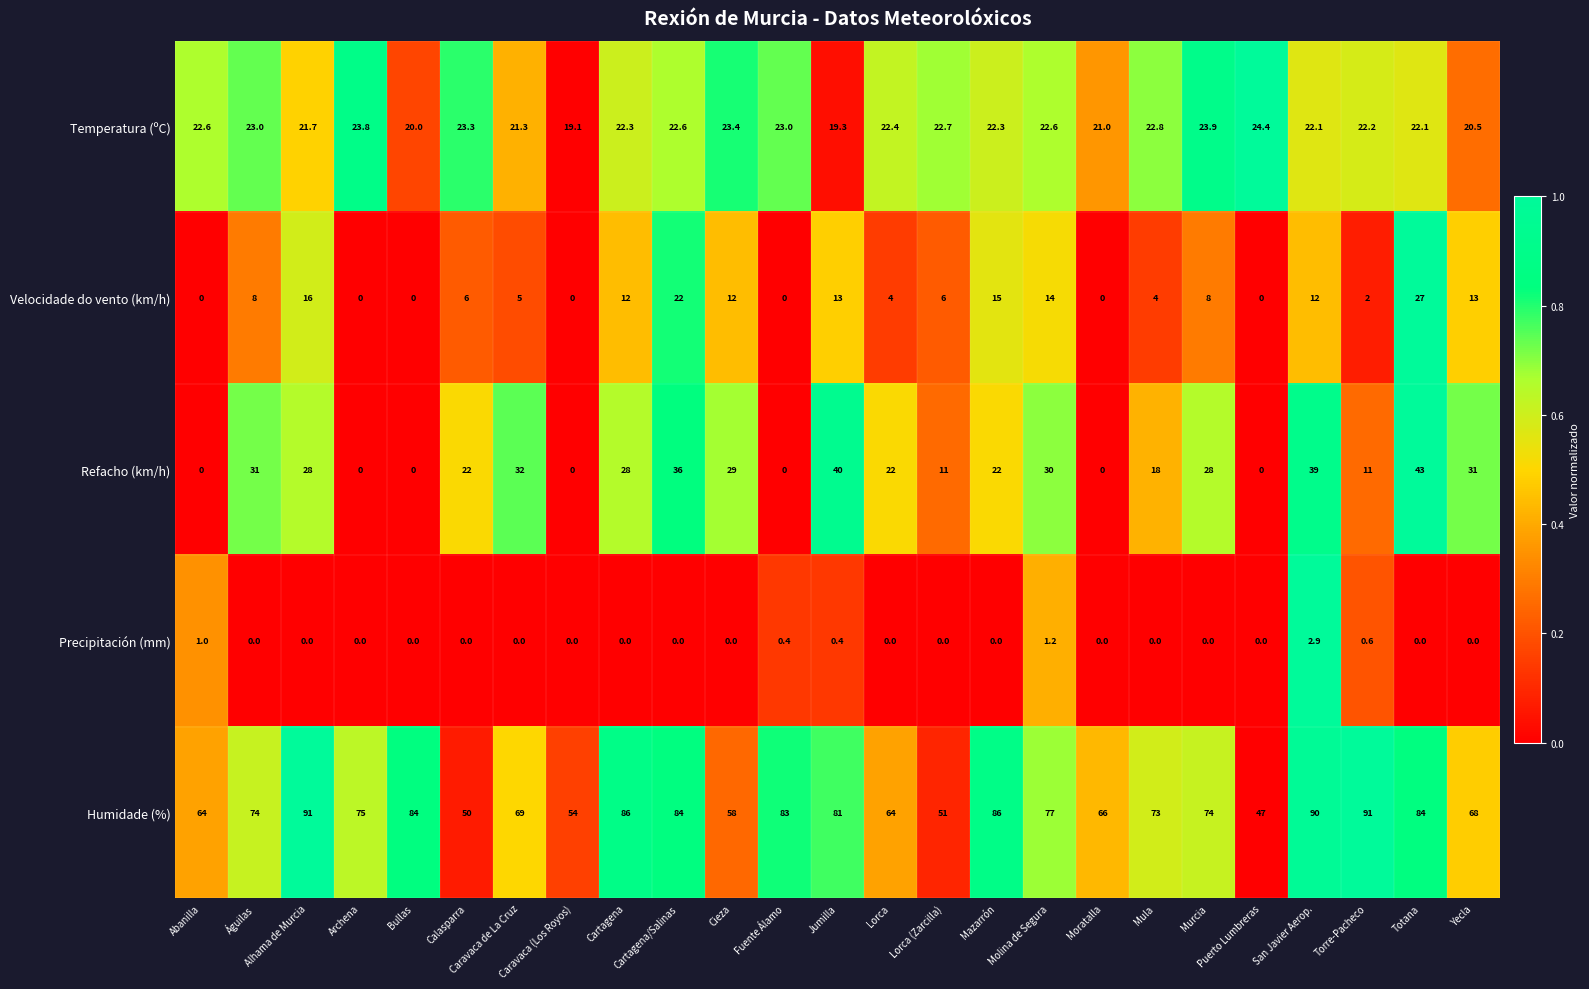

How many data points in Temperatura (ºC) are less than 22?

7